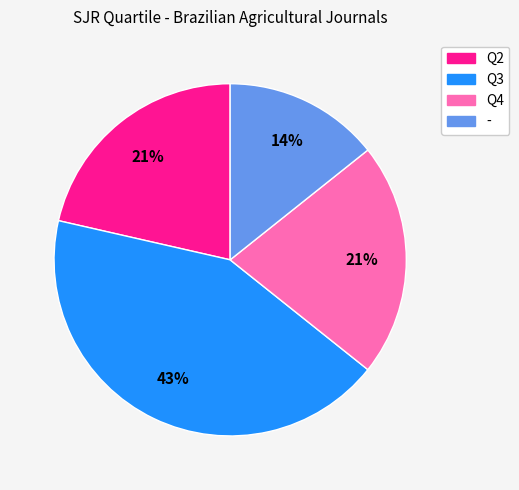

To the nearest percent, what is the difference between the largest and smallest slice percentages?

29%